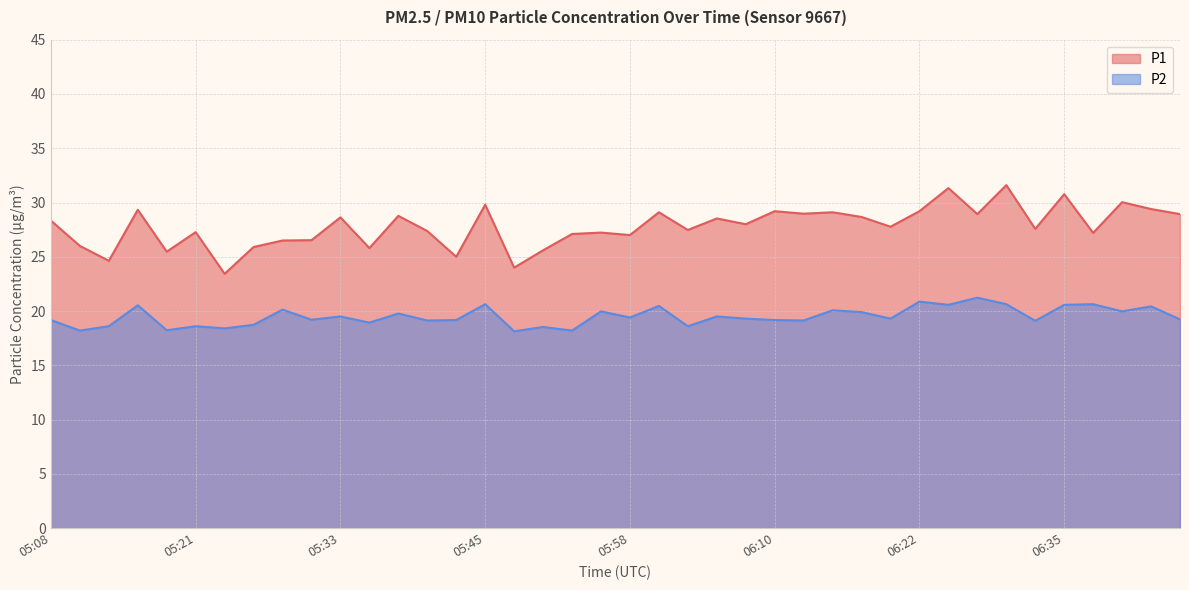

What is the minimum value shown in the chart?

18.1